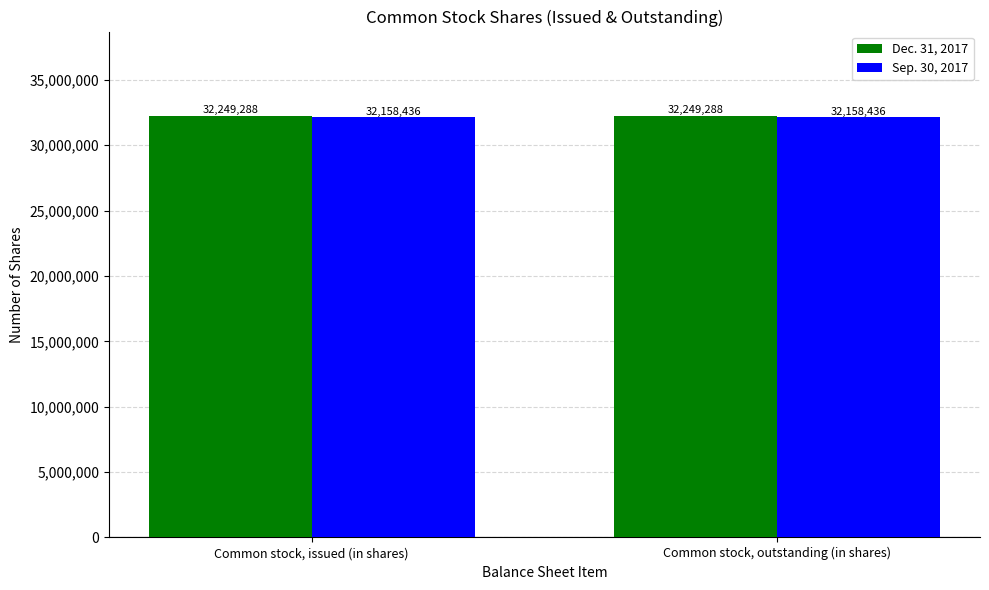

Reading left to right, list all the values displayed in this chart.

Dec. 31, 2017: 32249288	32249288
Sep. 30, 2017: 32158436	32158436